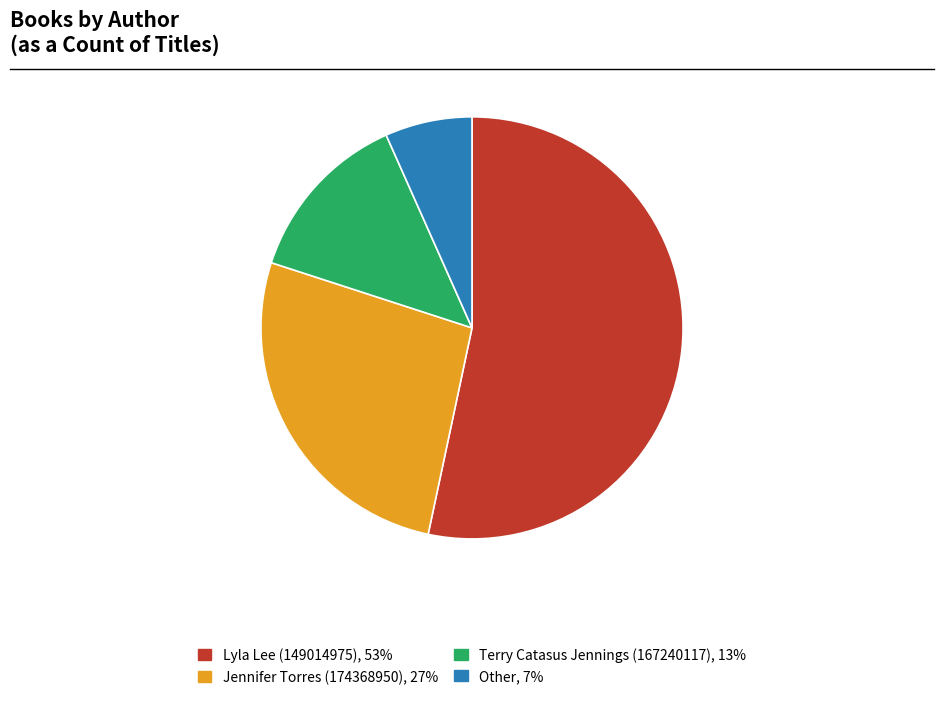

Count the number of slices in the pie.

4